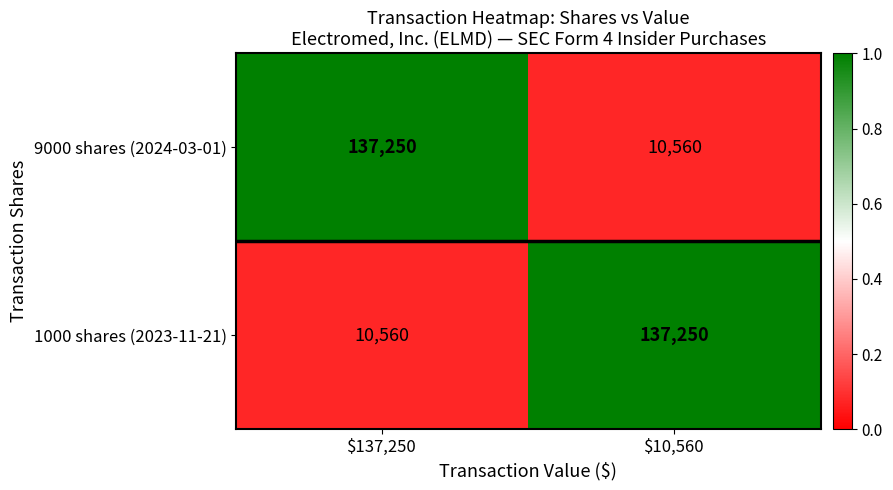

Which category has the lowest value in the 1000 shares (2023-11-21) series?

$137,250